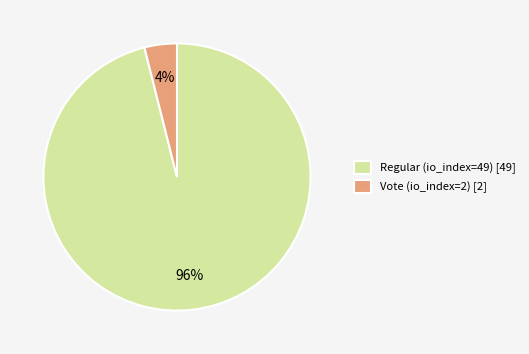

How many slices are in this pie chart?

2